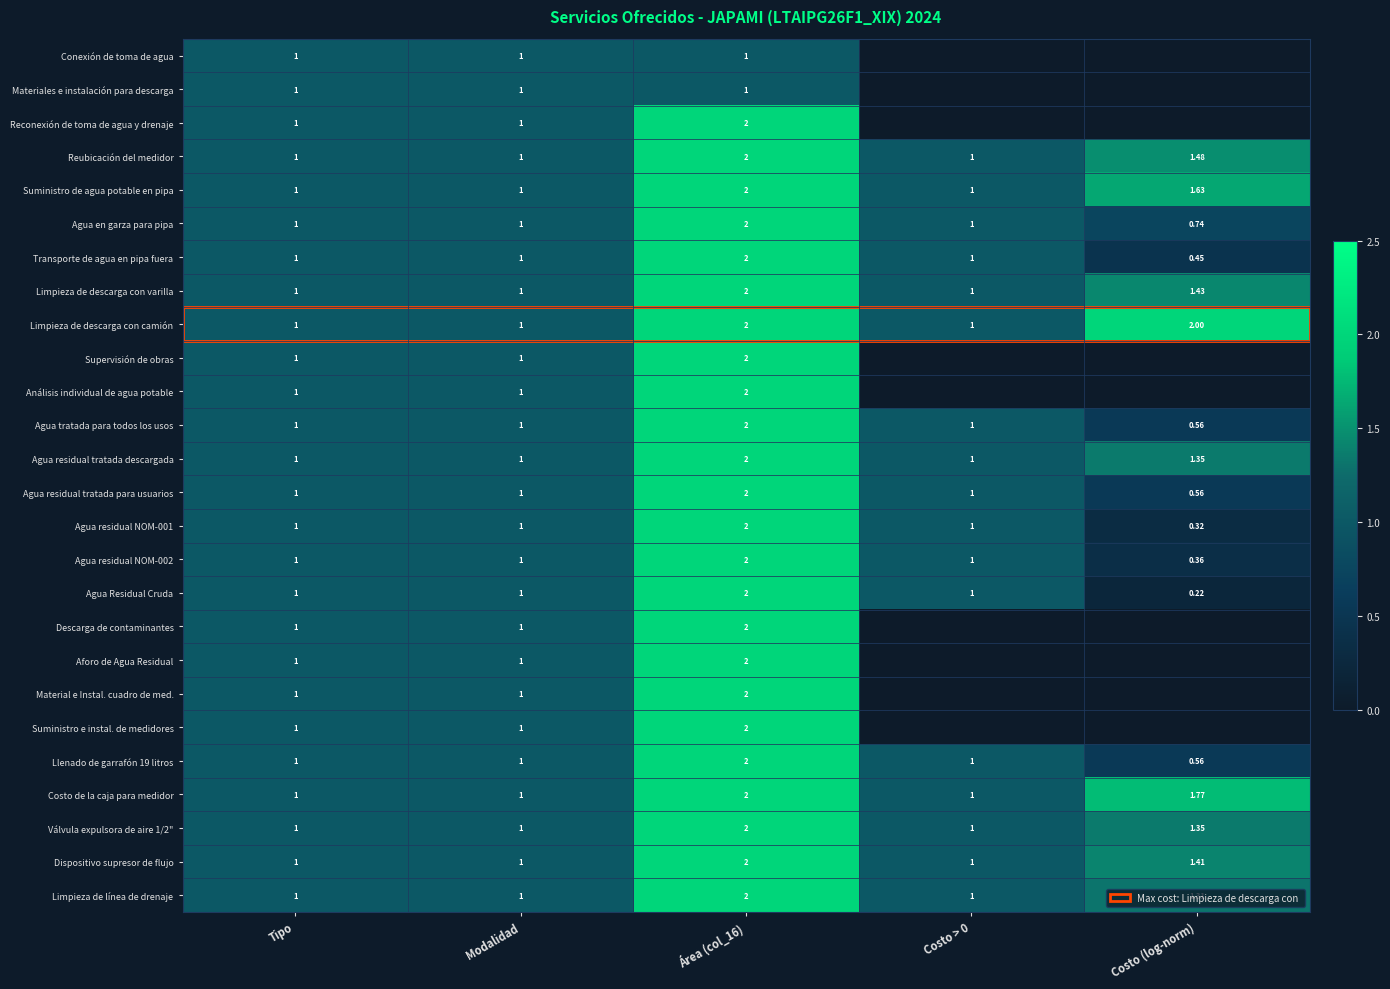

The Aforo de Agua Residual series shows -1.4 at Costo (log-norm). True or false?

False